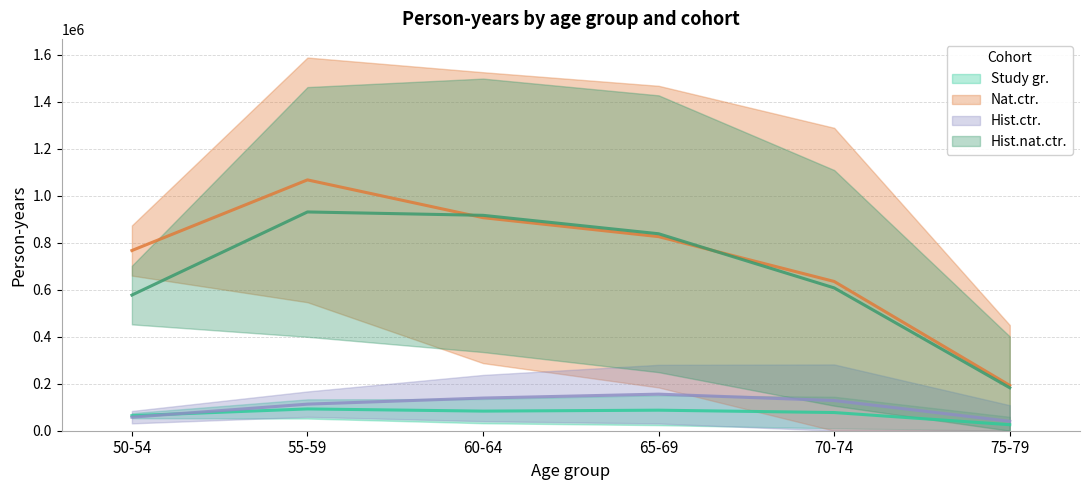

Reading left to right, list all the values displayed in this chart.

Study gr.: 50-54=64144	55-59=92734	60-64=83510	65-69=87408	70-74=77427	75-79=25600
Nat.ctr.: 50-54=767111	55-59=1067778	60-64=906943	65-69=826254	70-74=635385	75-79=192946
Hist.ctr.: 50-54=57669	55-59=113143	60-64=139065	65-69=155697	70-74=128454	75-79=40196
Hist.nat.ctr.: 50-54=577528	55-59=931245	60-64=916923	65-69=838476	70-74=608008	75-79=182824